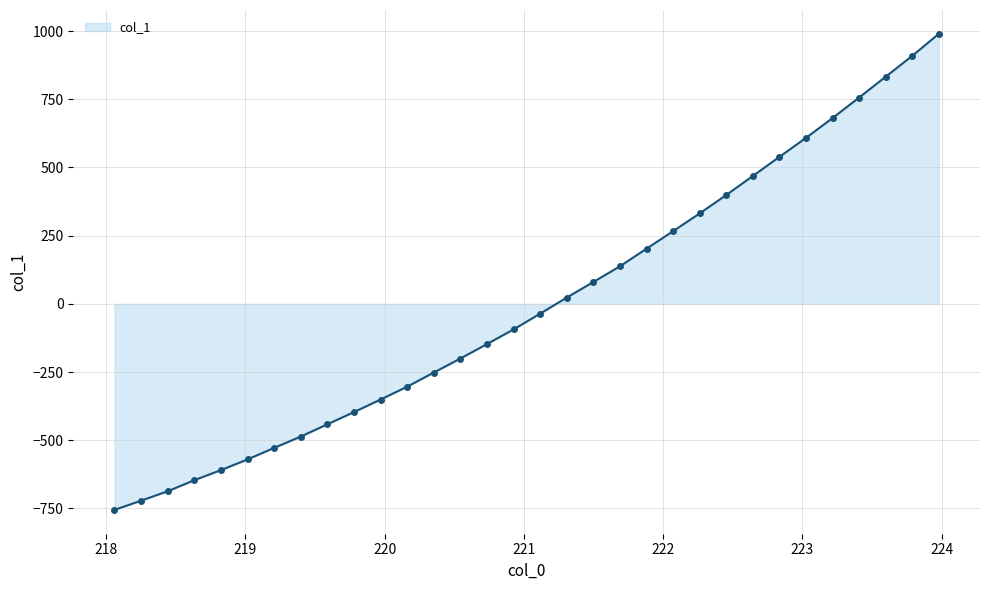

What is the maximum value shown in the chart?

989.8